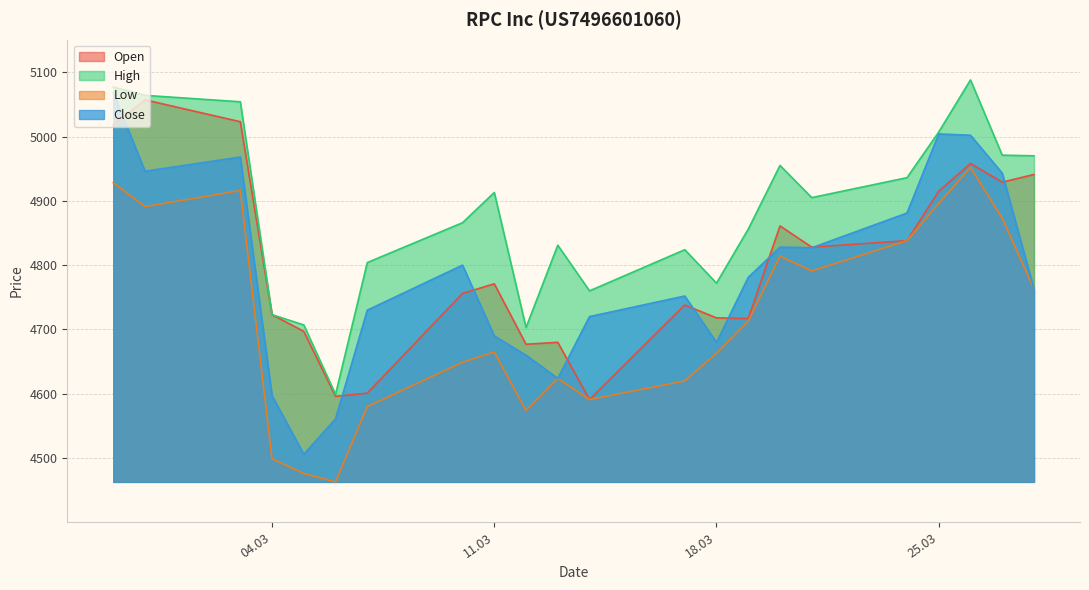

At how many categories does at least one series exceed 4747?

18